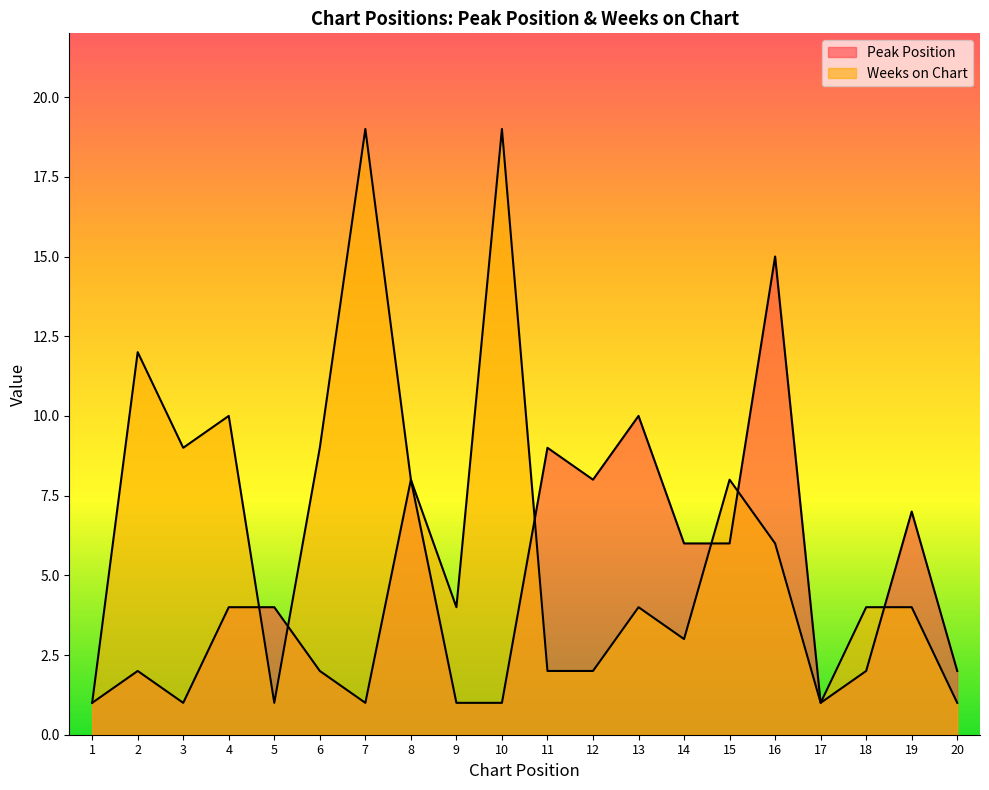

What are all the series names shown in the legend?

Peak Position, Weeks on Chart